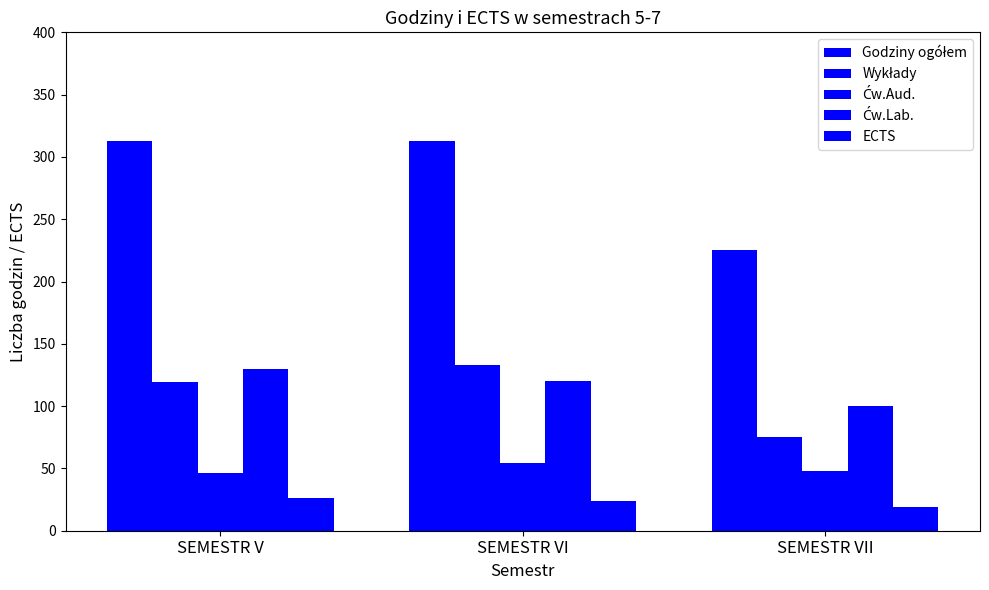

What is the value of the ECTS bar at the 1st from the left?

26